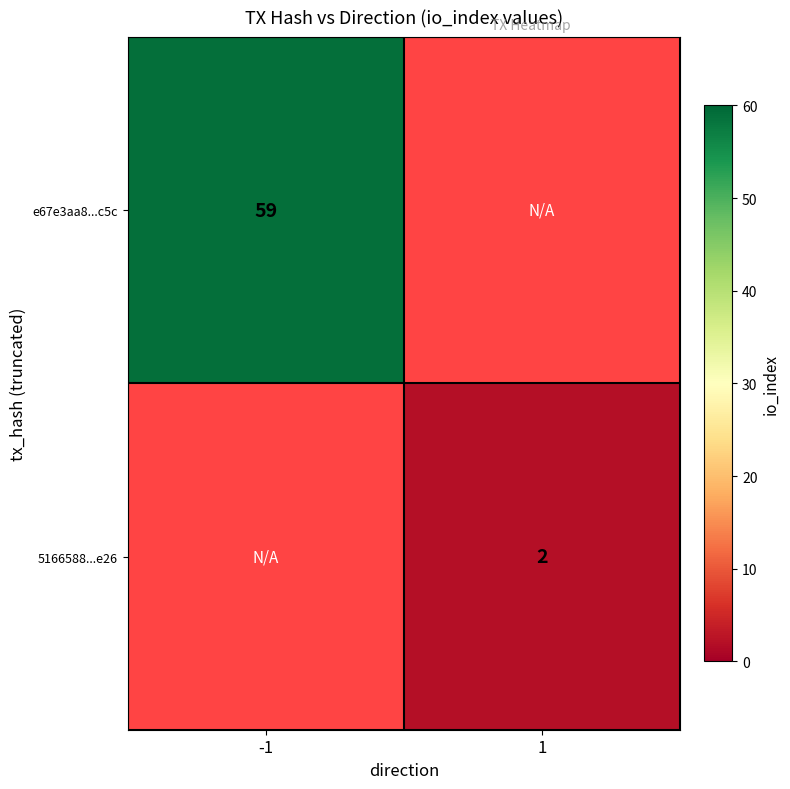

Between 1 and -1, which is larger?

-1